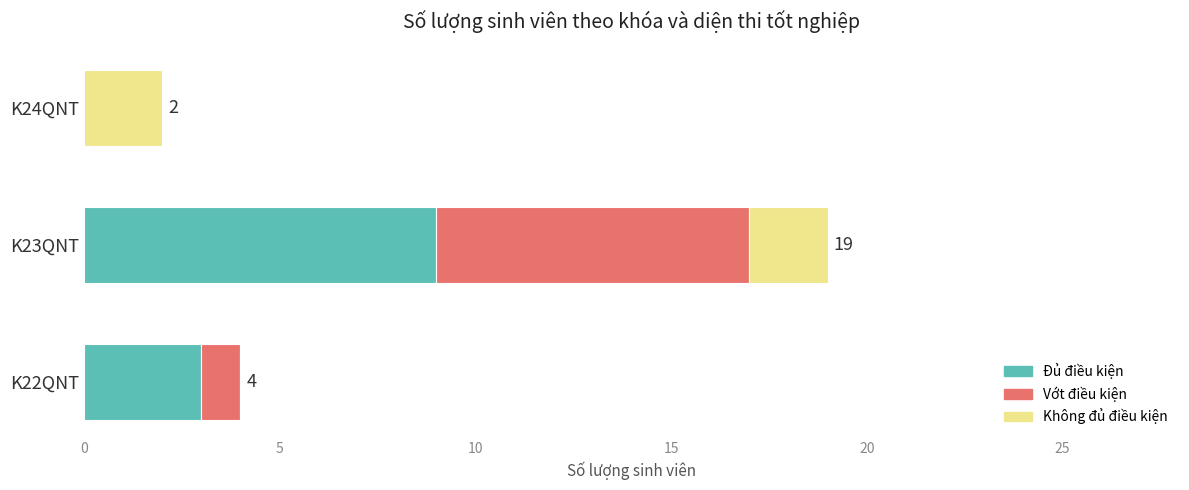

What is the sum of all Đủ điều kiện values?

12